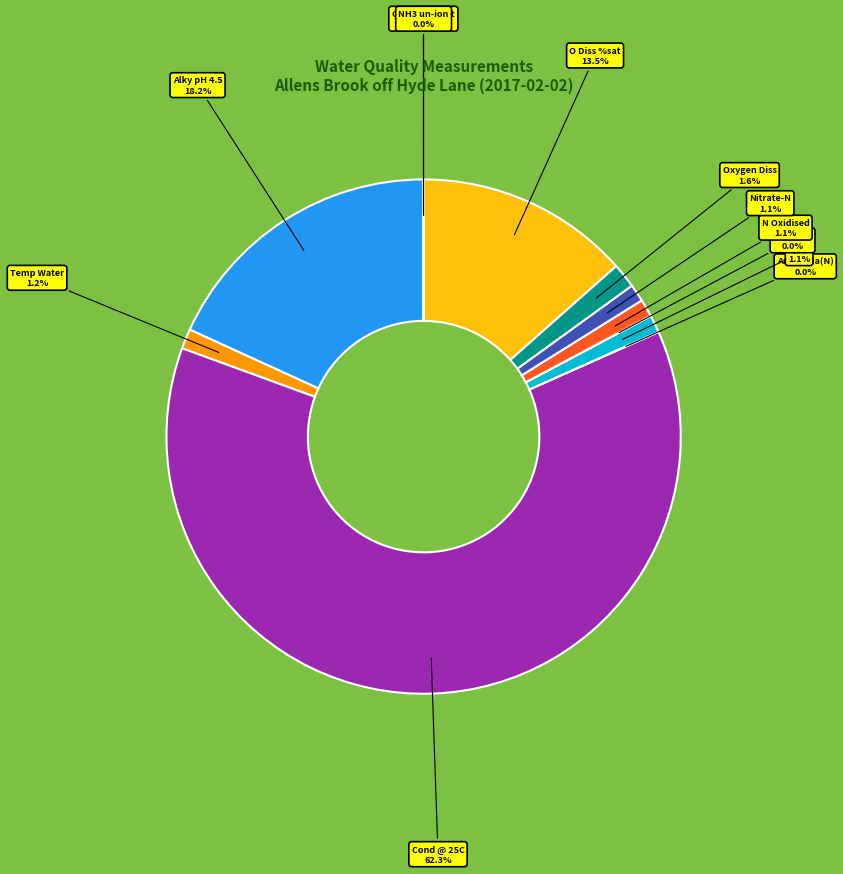

What is the total percentage of Nitrate-N and Oxygen Diss?

2.7%